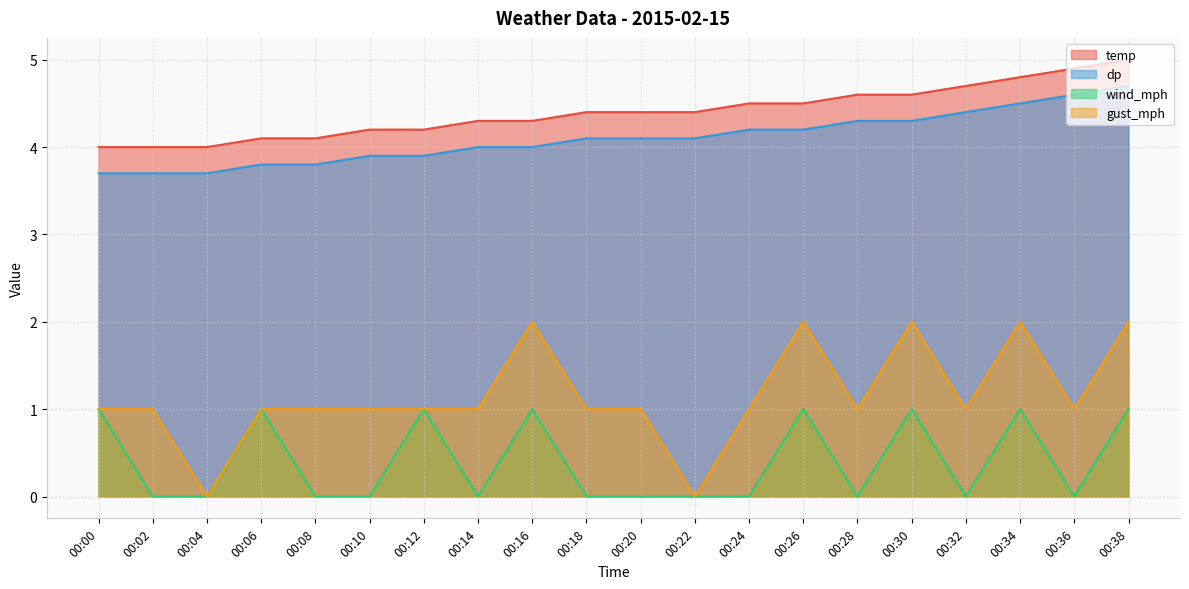

Which category has the highest value in the temp series?

00:38